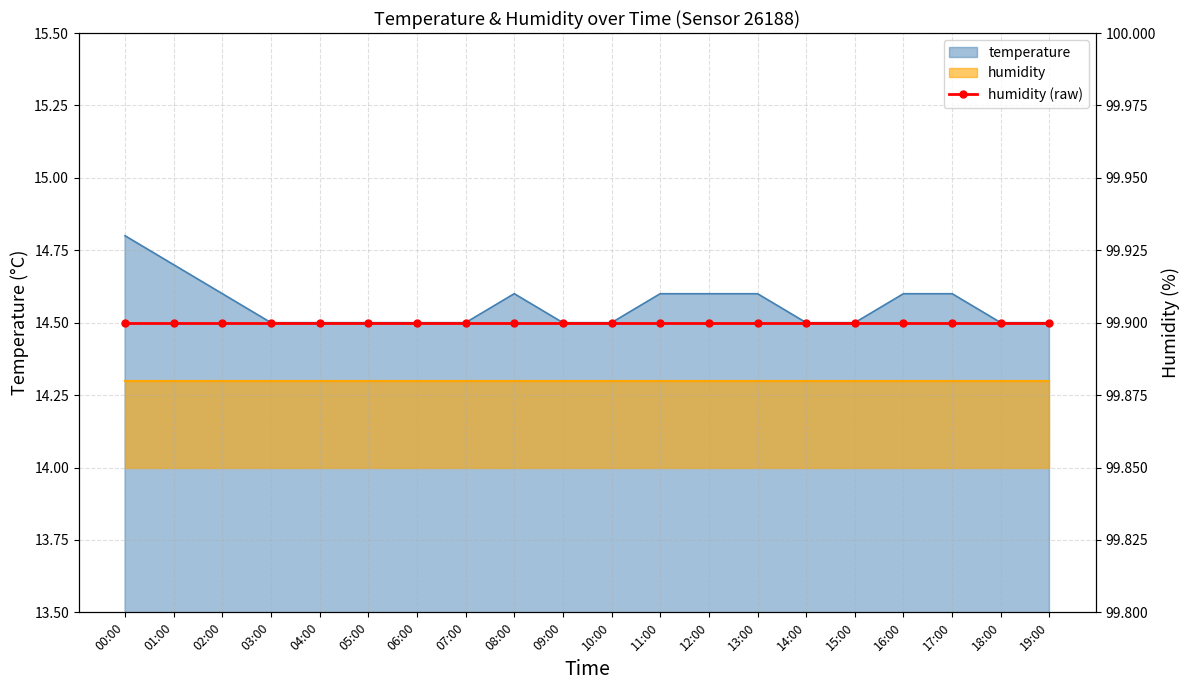

Reading right to left, list all the values displayed in this chart.

14.5	14.5	14.6	14.6	14.5	14.5	14.6	14.6	14.6	14.5	14.5	14.6	14.5	14.5	14.5	14.5	14.5	14.6	14.7	14.8